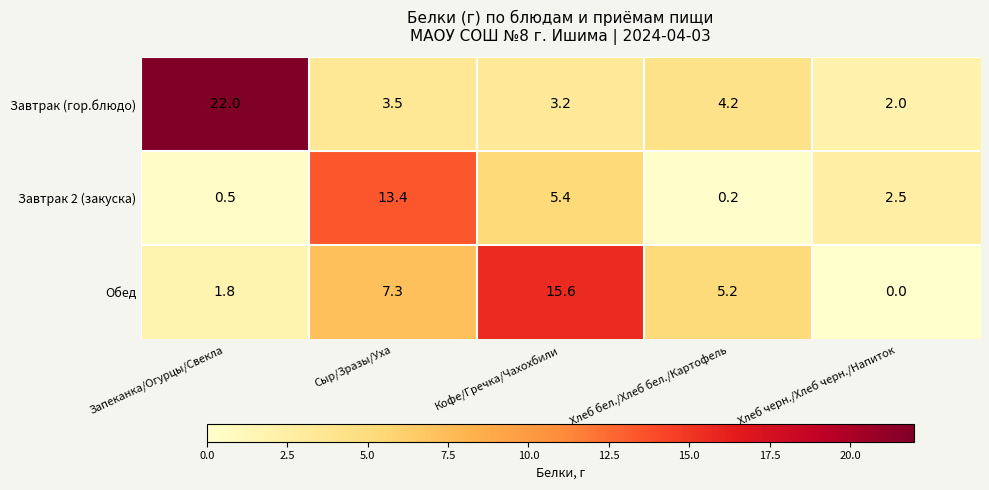

Reading left to right, transcribe all the data shown in this chart.

Завтрак (гор.блюдо): Запеканка/Огурцы/Свекла=22.0	Сыр/Зразы/Уха=3.5	Кофе/Гречка/Чахохбили=3.2	Хлеб бел./Хлеб бел./Картофель=4.2	Хлеб черн./Хлеб черн./Напиток=2.0
Завтрак 2 (закуска): Запеканка/Огурцы/Свекла=0.5	Сыр/Зразы/Уха=13.4	Кофе/Гречка/Чахохбили=5.4	Хлеб бел./Хлеб бел./Картофель=0.2	Хлеб черн./Хлеб черн./Напиток=2.5
Обед: Запеканка/Огурцы/Свекла=1.8	Сыр/Зразы/Уха=7.3	Кофе/Гречка/Чахохбили=15.6	Хлеб бел./Хлеб бел./Картофель=5.2	Хлеб черн./Хлеб черн./Напиток=0.0